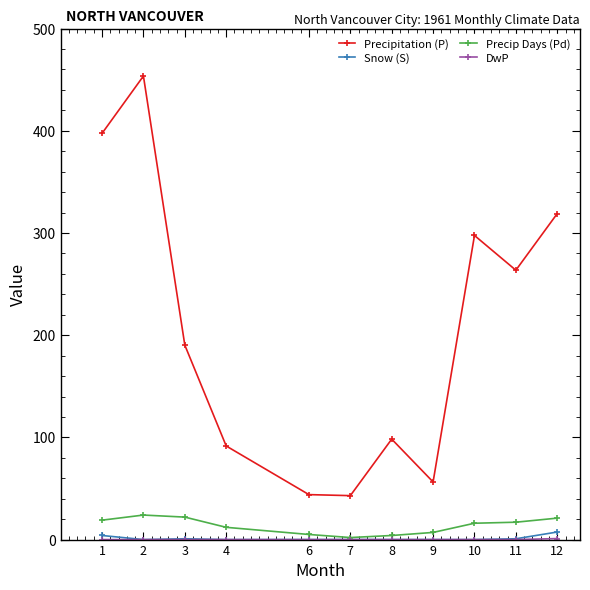

True or false: Snow (S) has a value of 0.8 at 11.

True